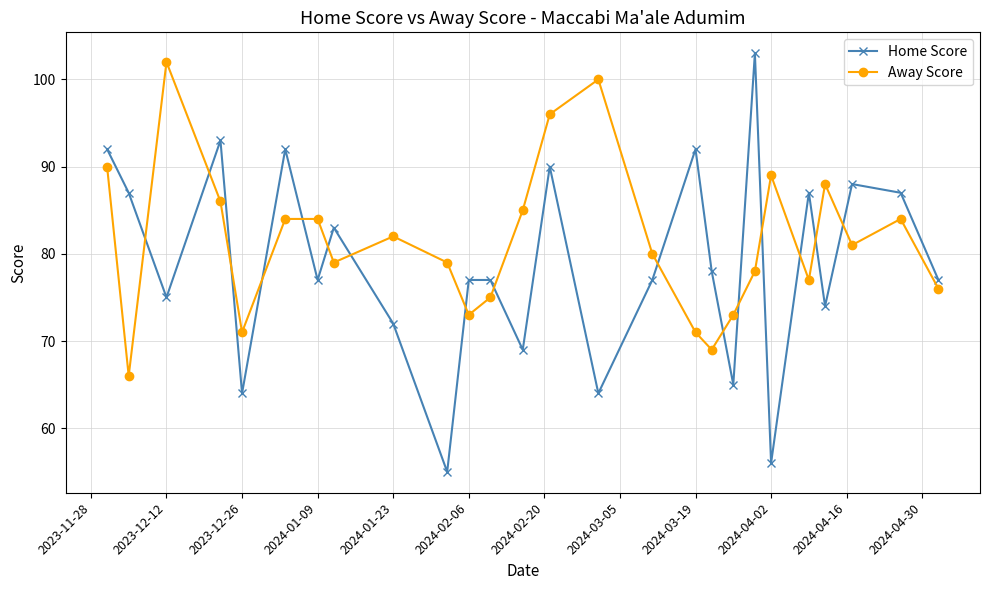

What is the minimum value shown in the chart?

55